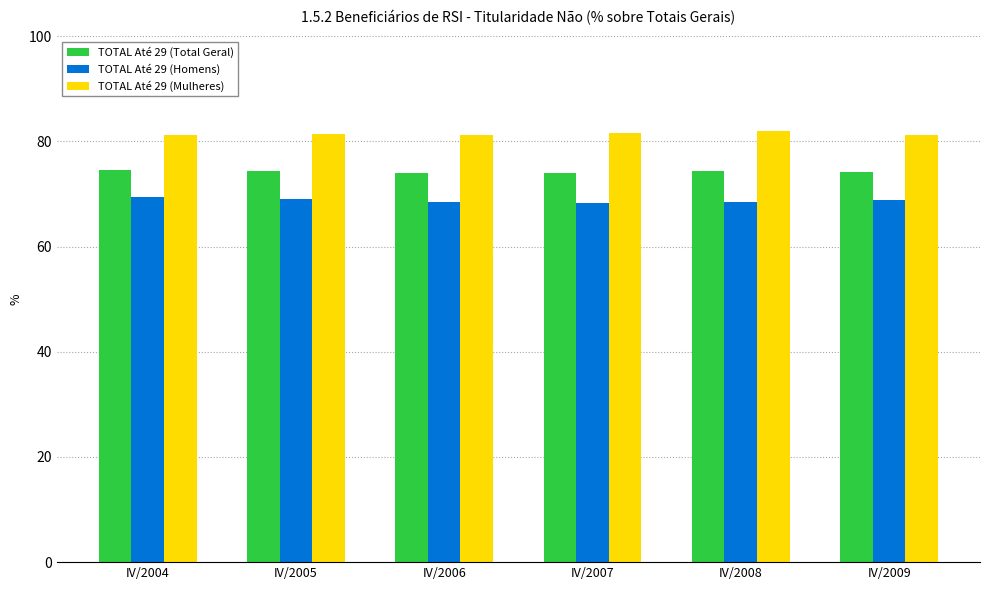

What is the sum of all TOTAL Até 29 (Homens) values?

412.9